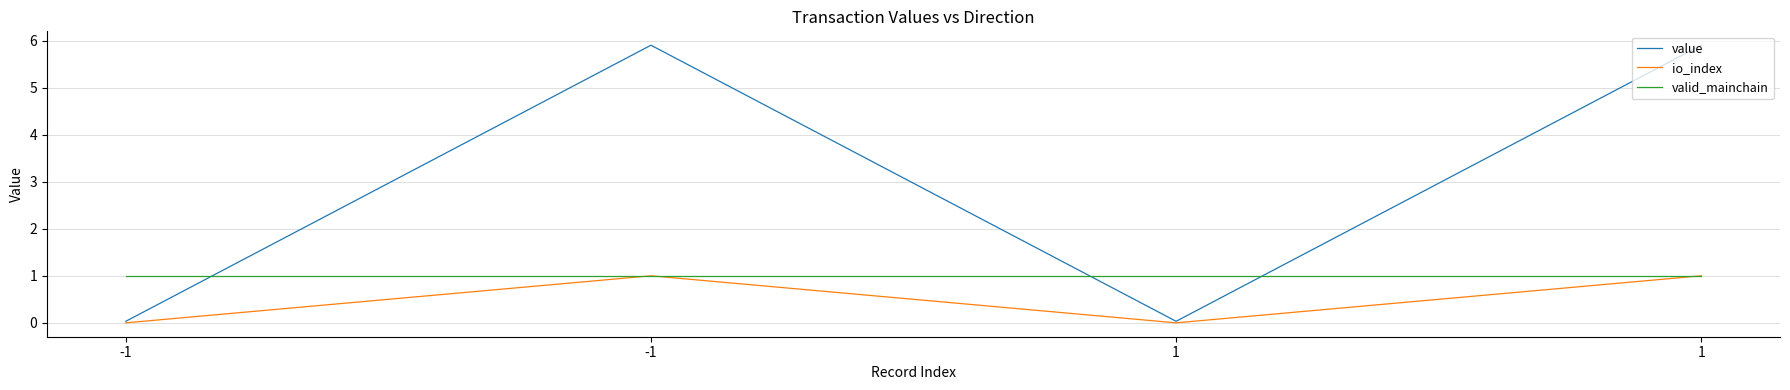

What are all the series names shown in the legend?

value, io_index, valid_mainchain